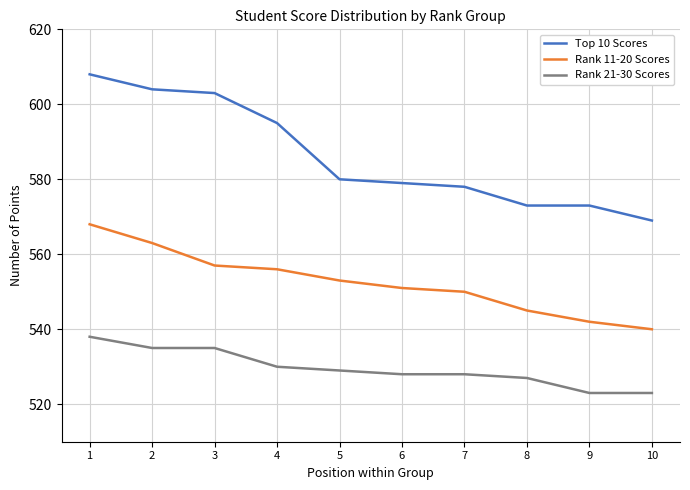

Does the chart have visible grid lines?

Yes